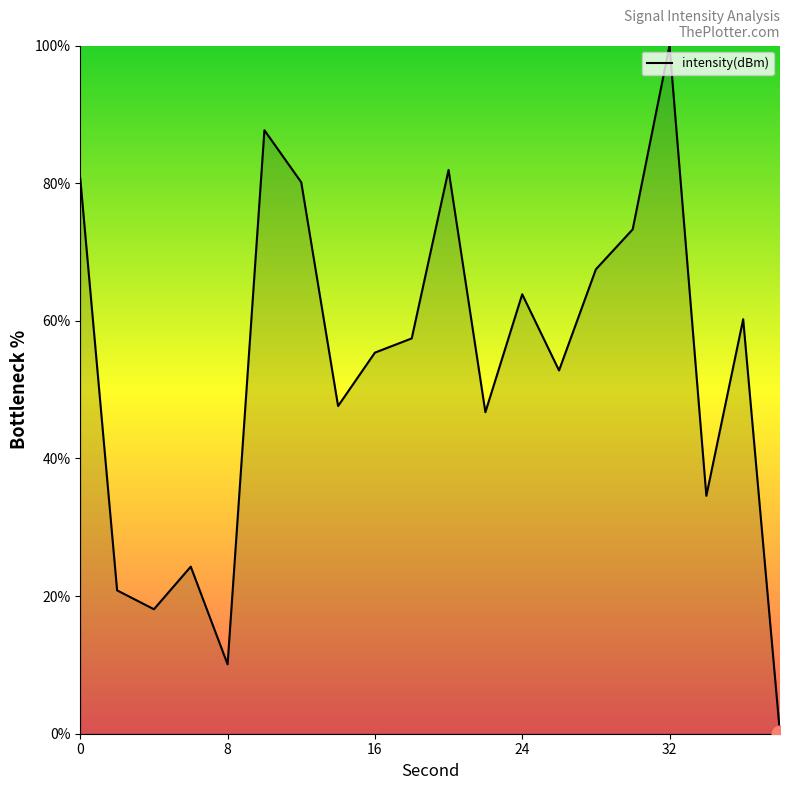

What is the difference between the maximum and minimum values?

100.0